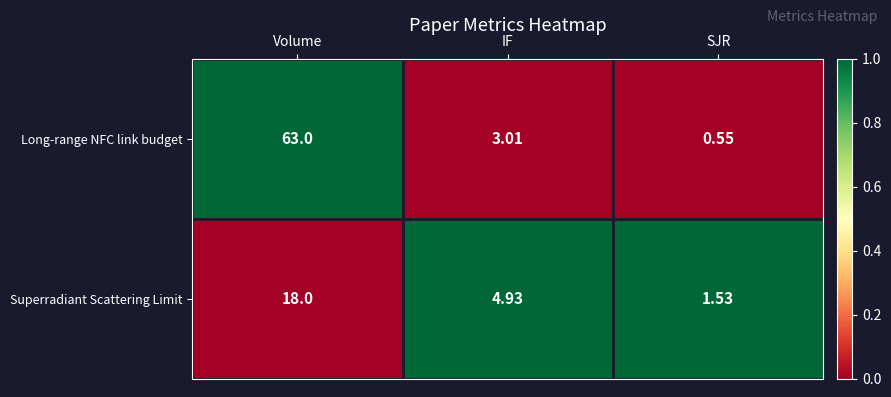

At which category is the sum across all series the highest?

Volume